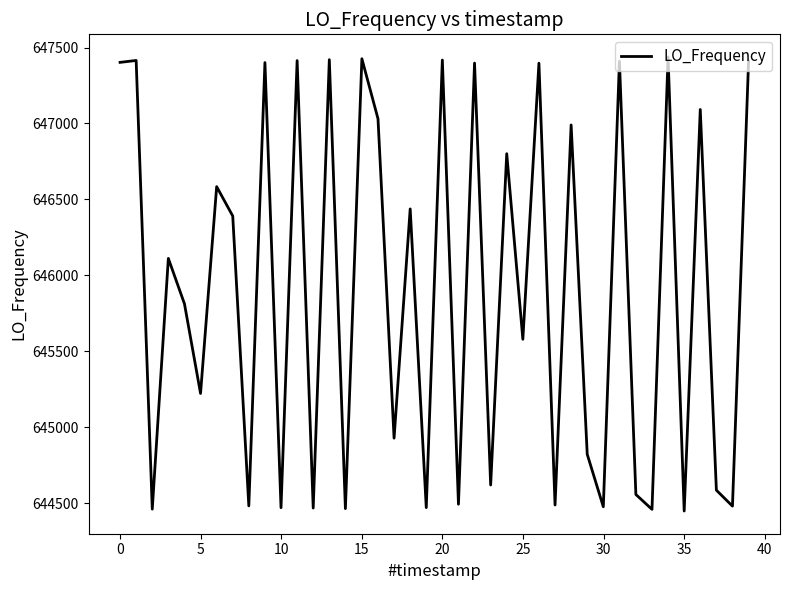

What is the difference between the maximum and minimum values?

2988.0